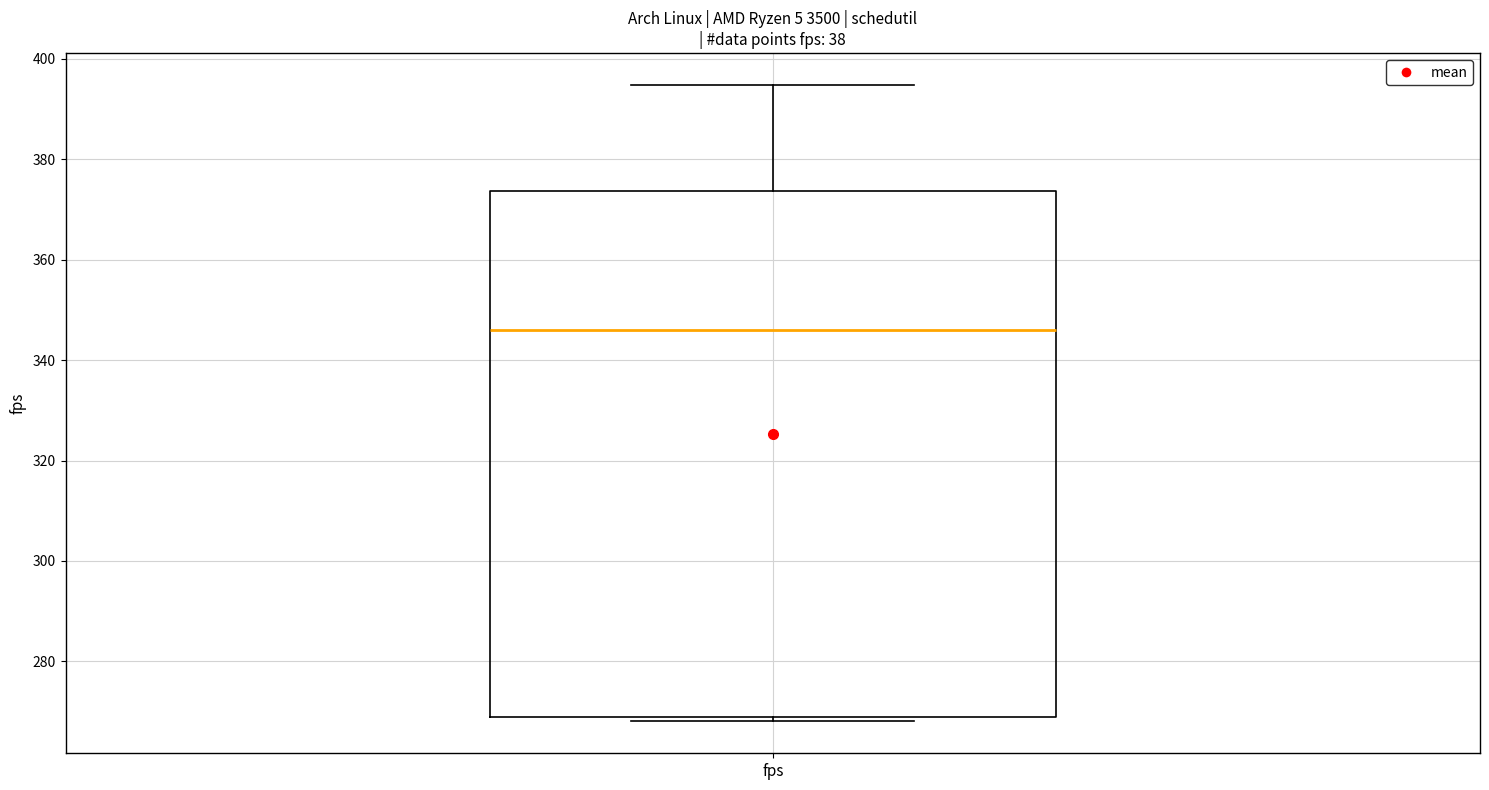

Where is the lower edge of the box for fps on the y-axis? The values are not printed on the chart, so give them approximately, as read against the axis.

268